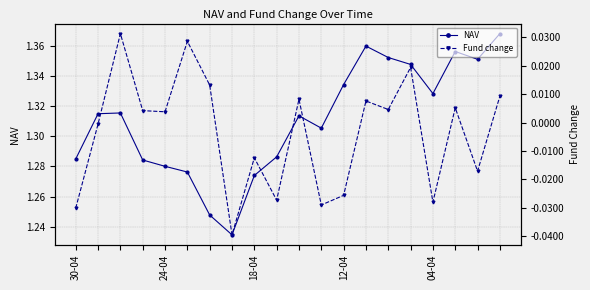

True or false: Fund change has more than 1 interior local peaks.

True